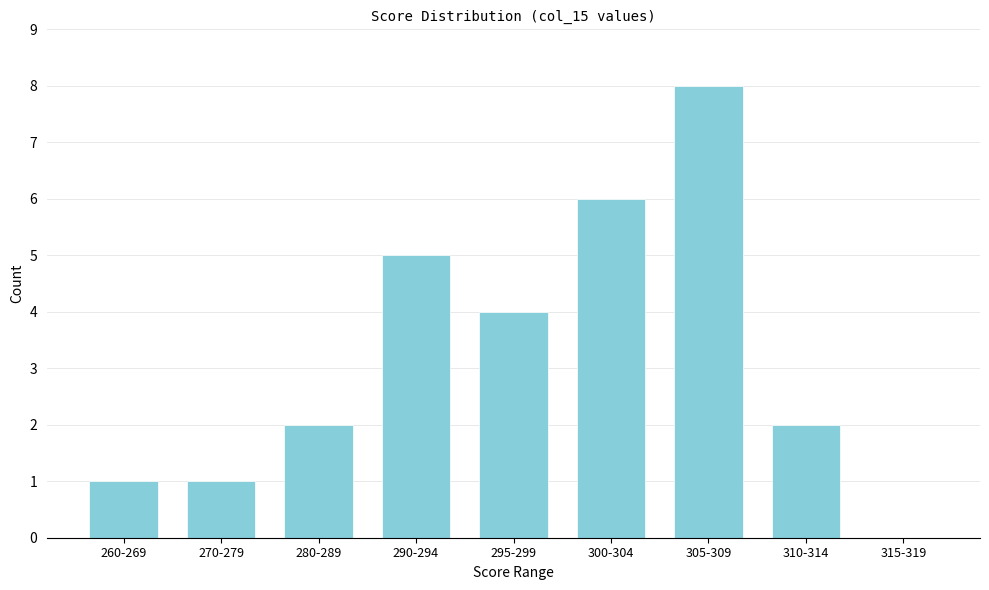

Reading left to right, transcribe all the data shown in this chart.

260-269=1	270-279=1	280-289=2	290-294=5	295-299=4	300-304=6	305-309=8	310-314=2	315-319=0